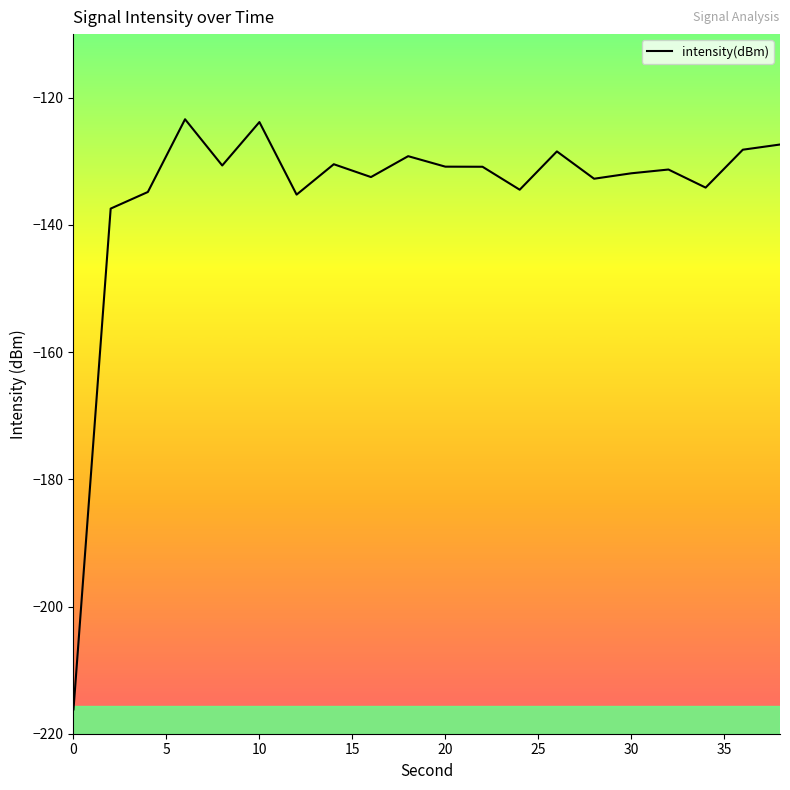

What is the difference between the maximum and minimum values?

92.8